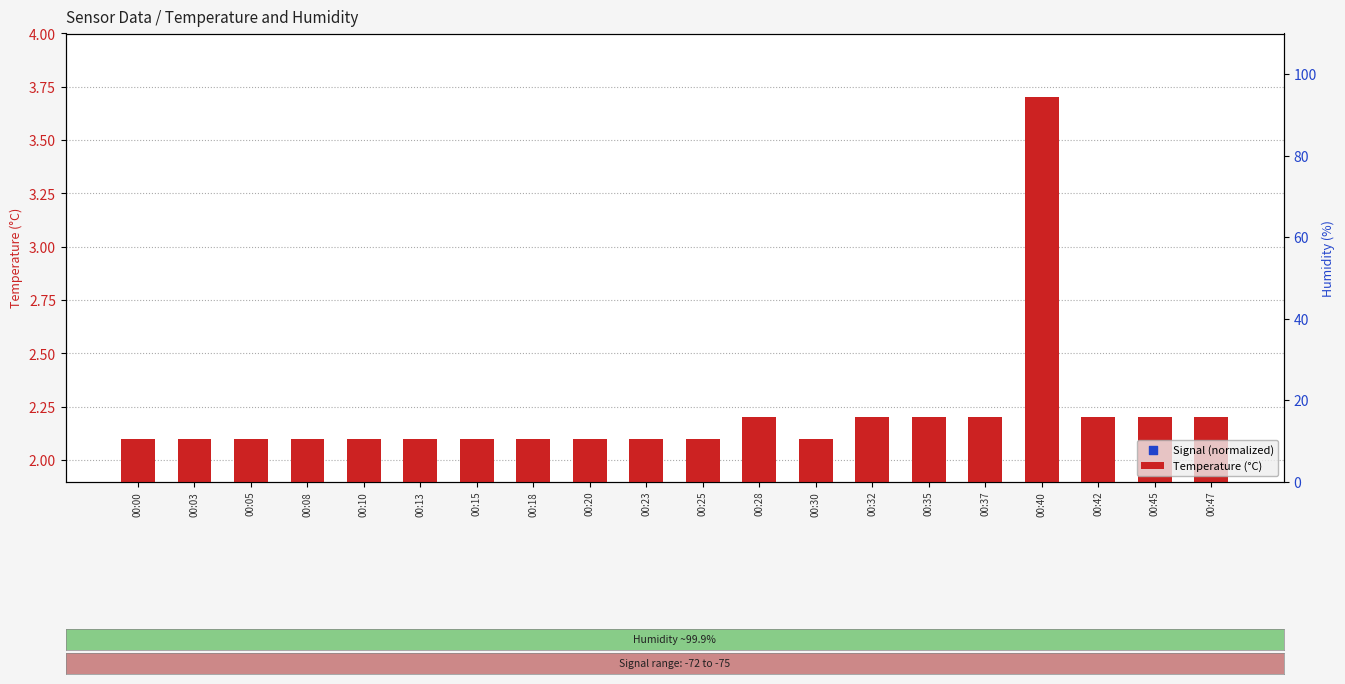

Is the value of Temperature (°C) at 00:10 greater than the value of Signal (normalized) at 00:00?

No